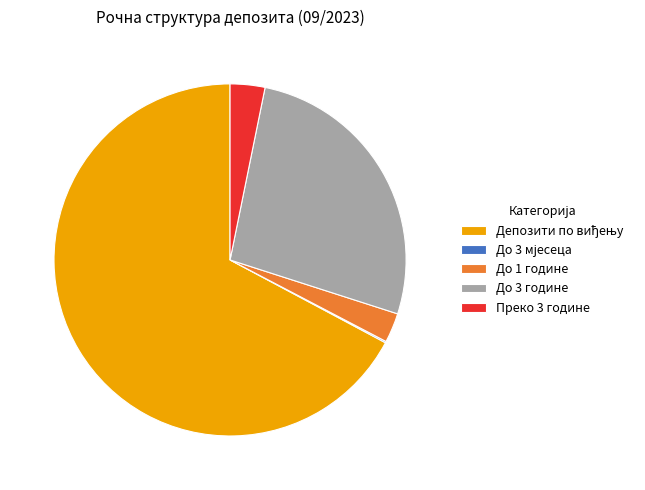

Combined, do До 1 године and Преко 3 године account for over 50%?

No